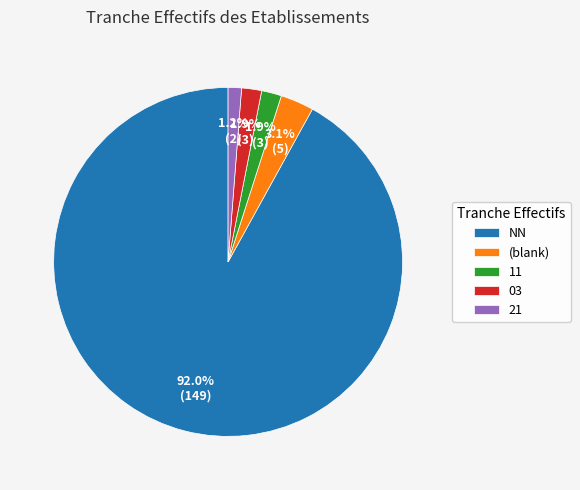

How many segments does this pie chart have?

5